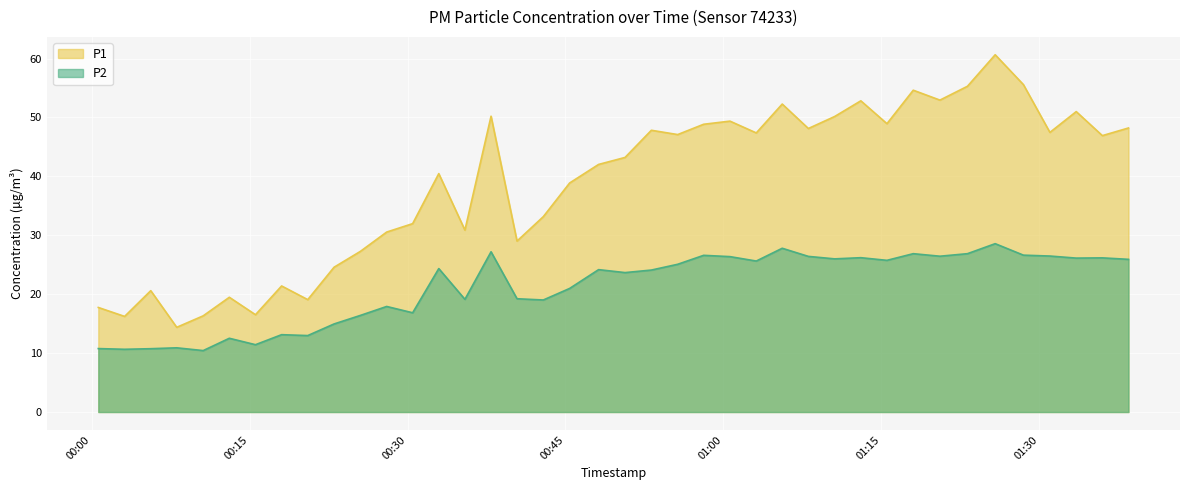

What is the sum of the P2 values at 2023-06-26T00:32:58 and 2023-06-26T01:38:30?

50.3